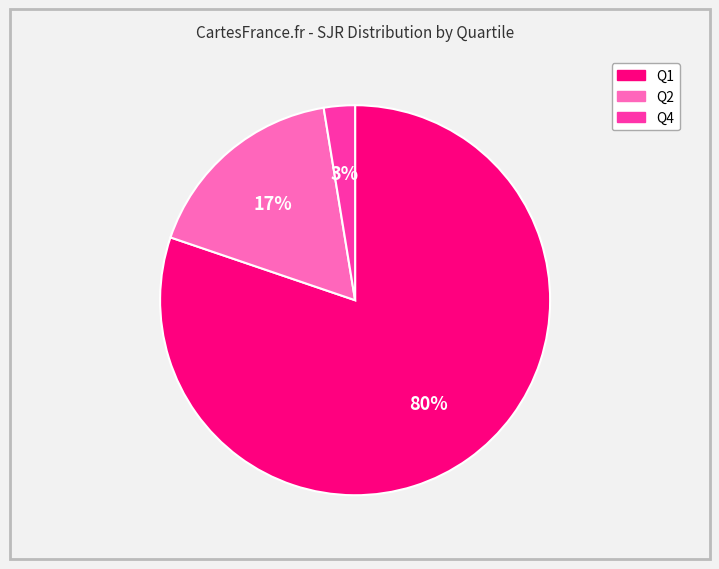

Which slice is the largest?

Q1